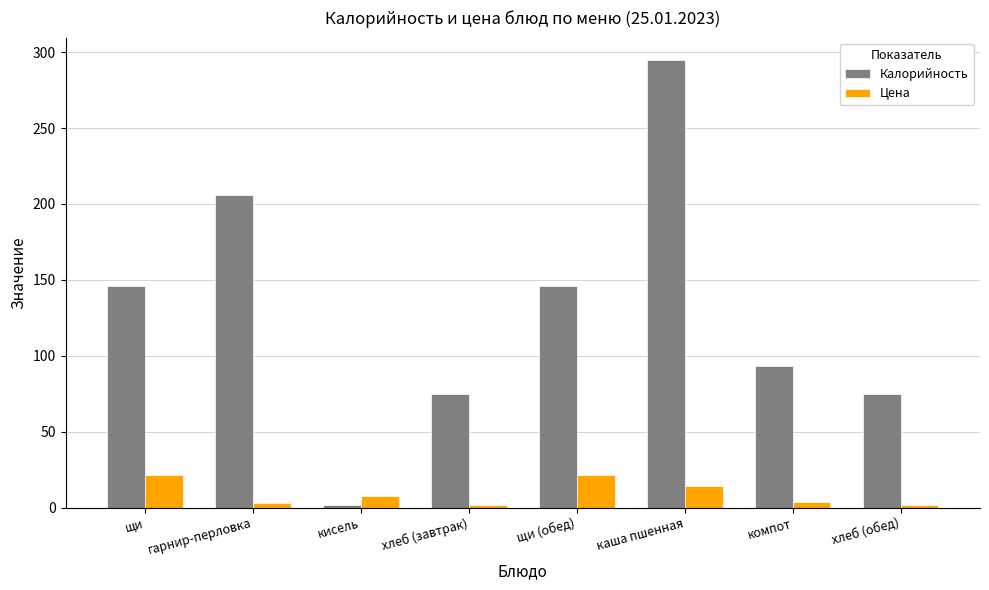

List the series in order of their overall mean, lowest first.

Цена, Калорийность